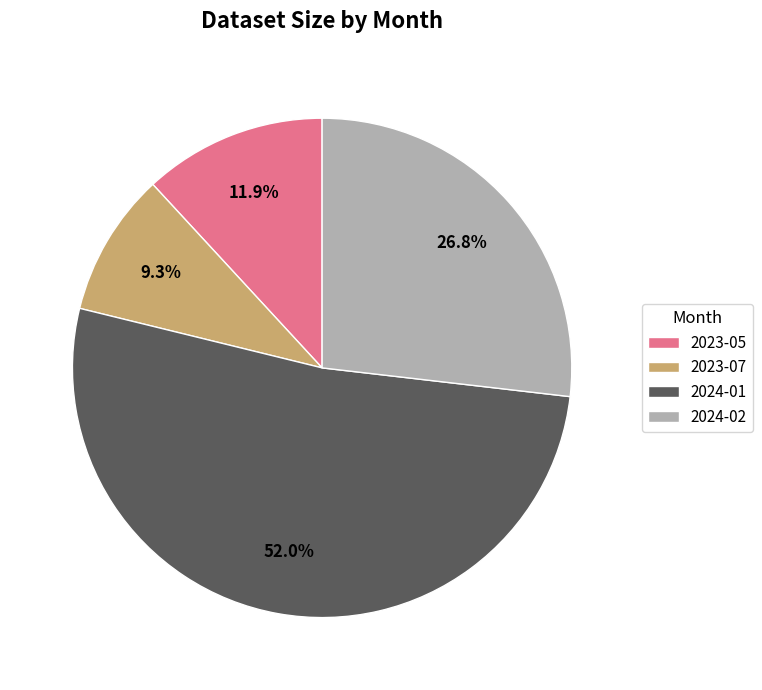

How much of the chart is everything except 2024-02?

73.2%